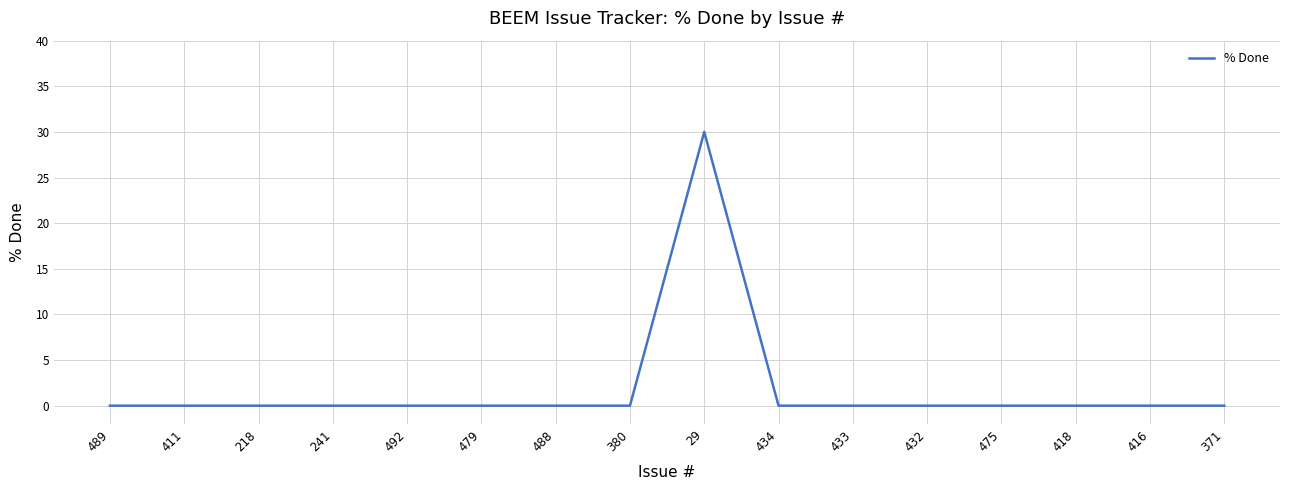

What is the change in value from 29 to 432?

-30